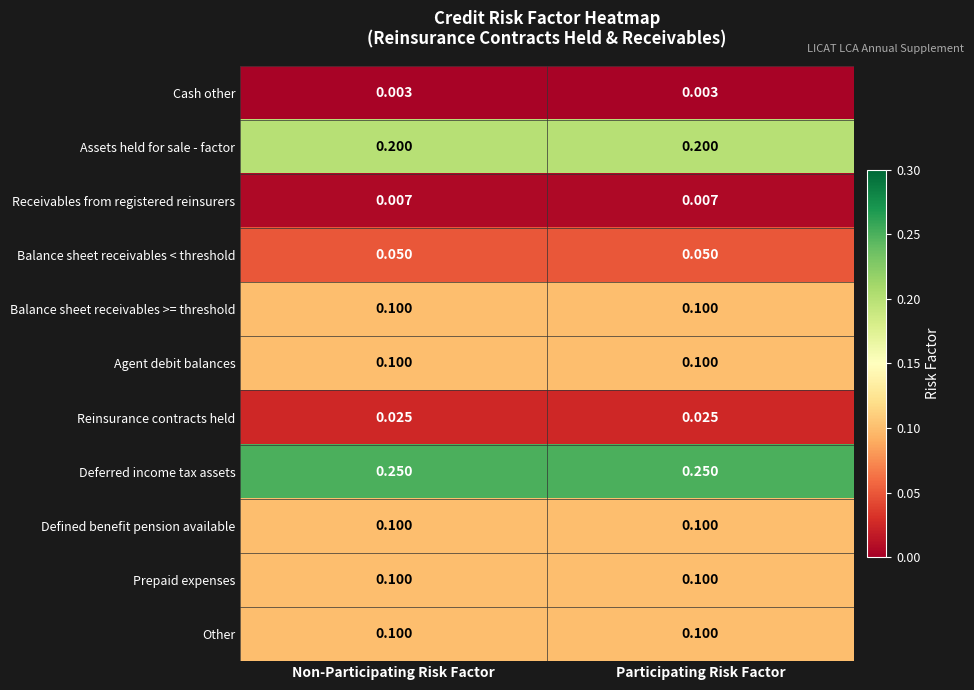

At how many categories does at least one series exceed 0?

2